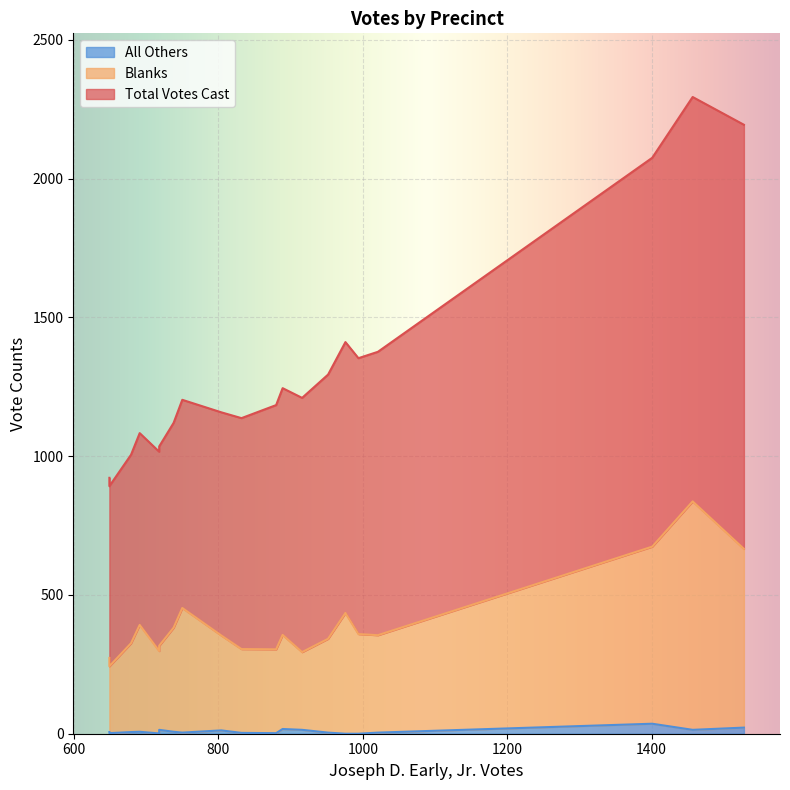

What is the greatest value displayed?

2294